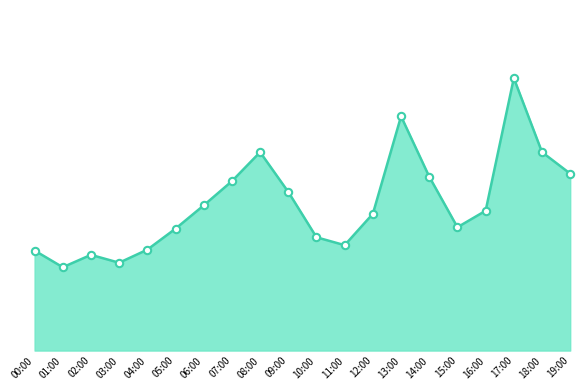

Does the chart have visible grid lines?

No